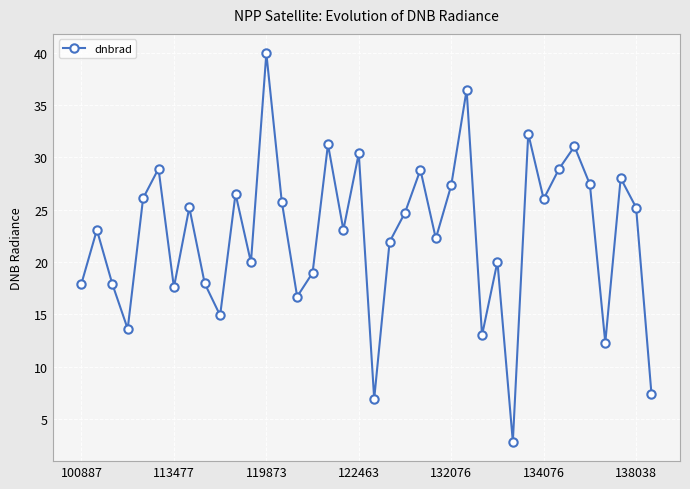

What is the greatest value displayed?

39.9